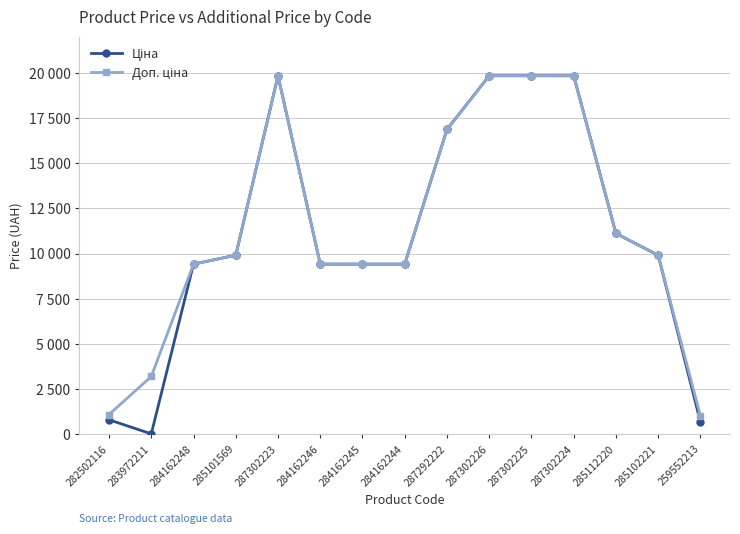

The value of Доп. ціна at 284162244 is 5269.8. True or false?

False